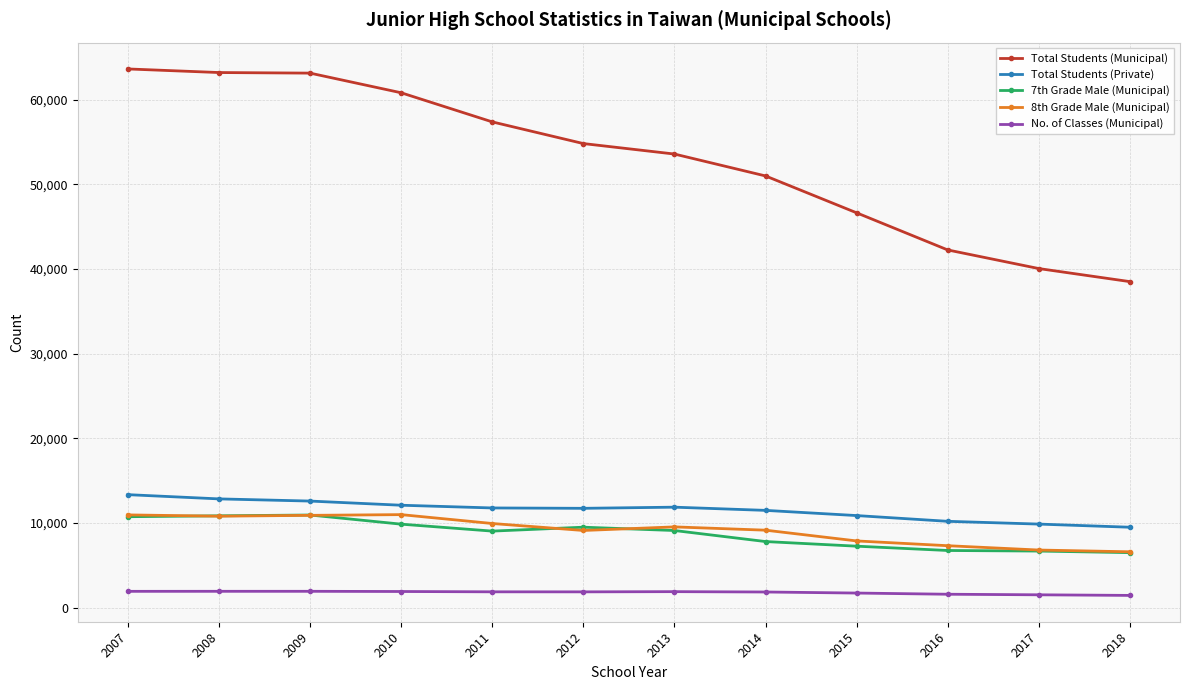

True or false: No. of Classes (Municipal) and 8th Grade Male (Municipal) intersect in this chart.

False